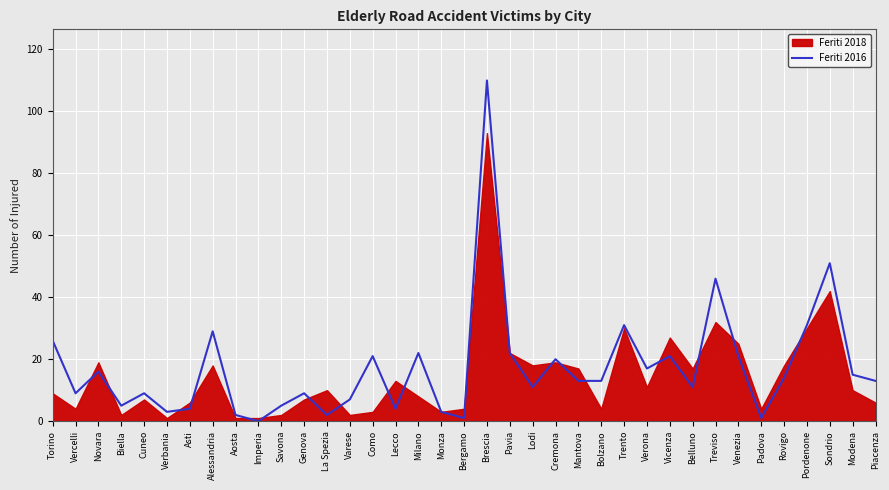

The value at La Spezia is 2. True or false?

True